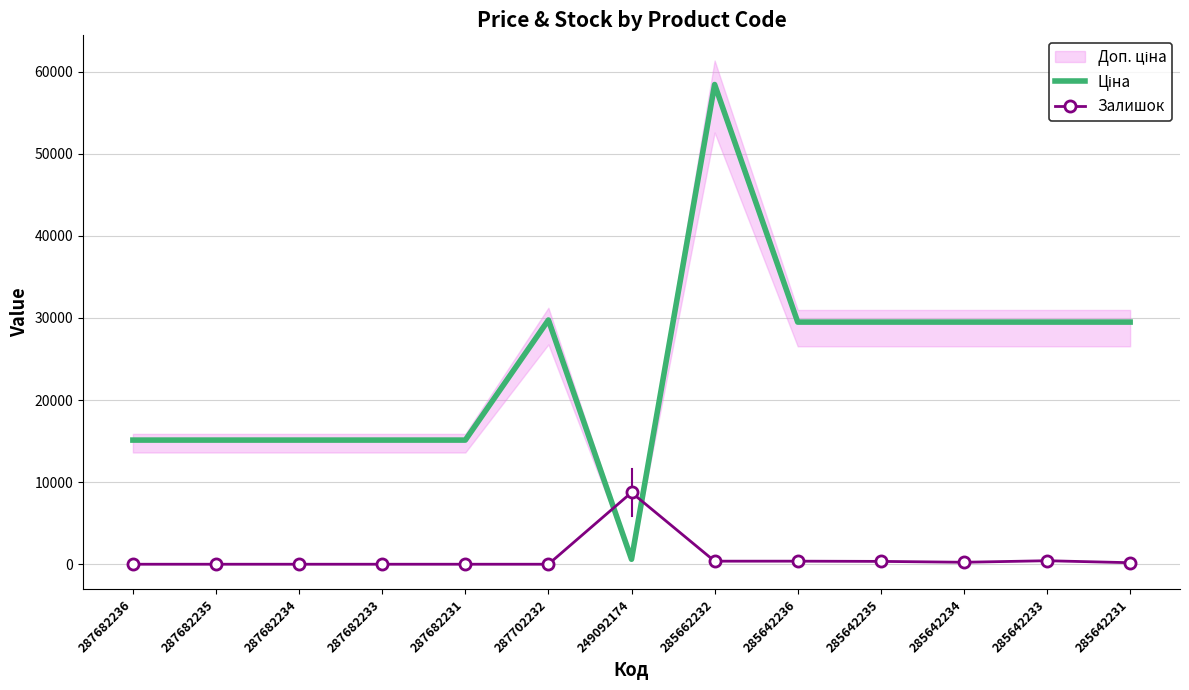

Between 249092174 and 285642231, which series saw the biggest shift?

Ціна